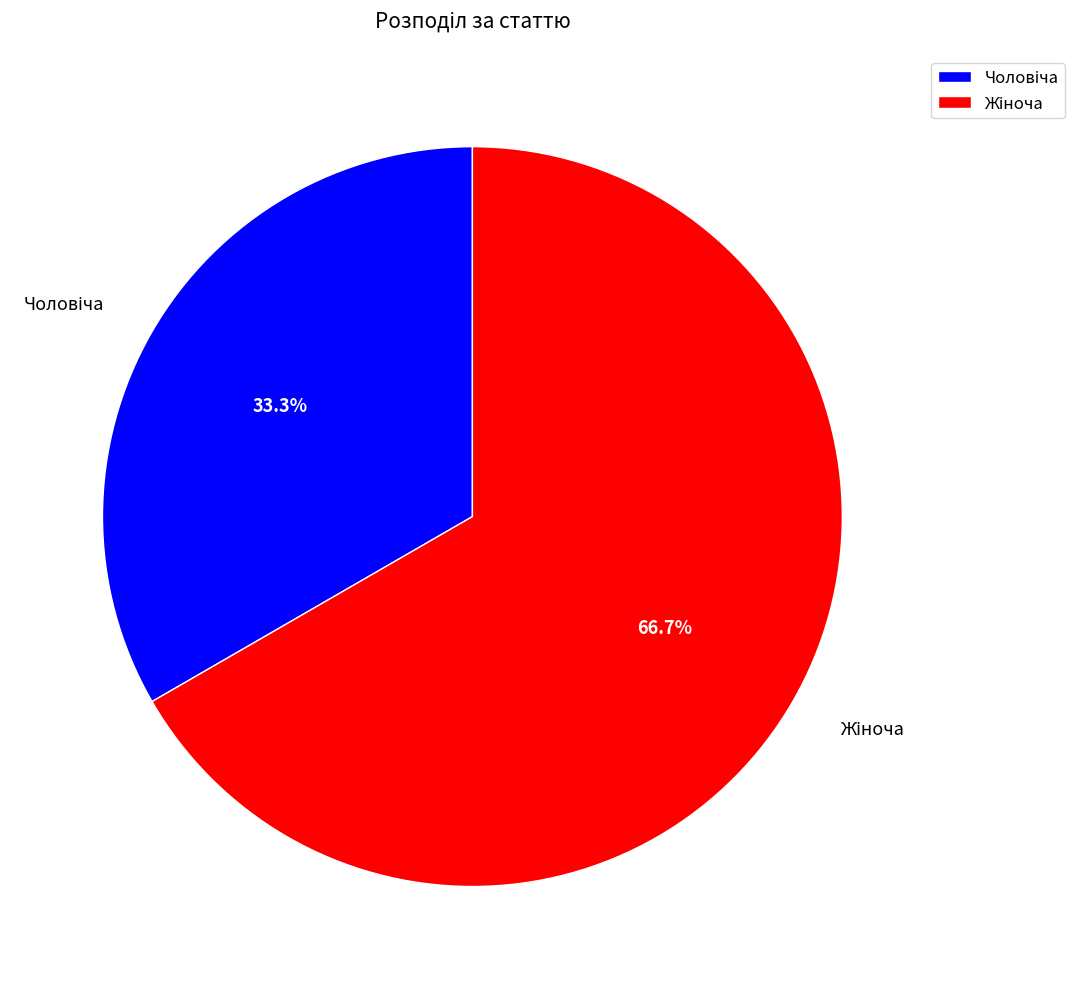

Does any single category account for the majority?

Yes